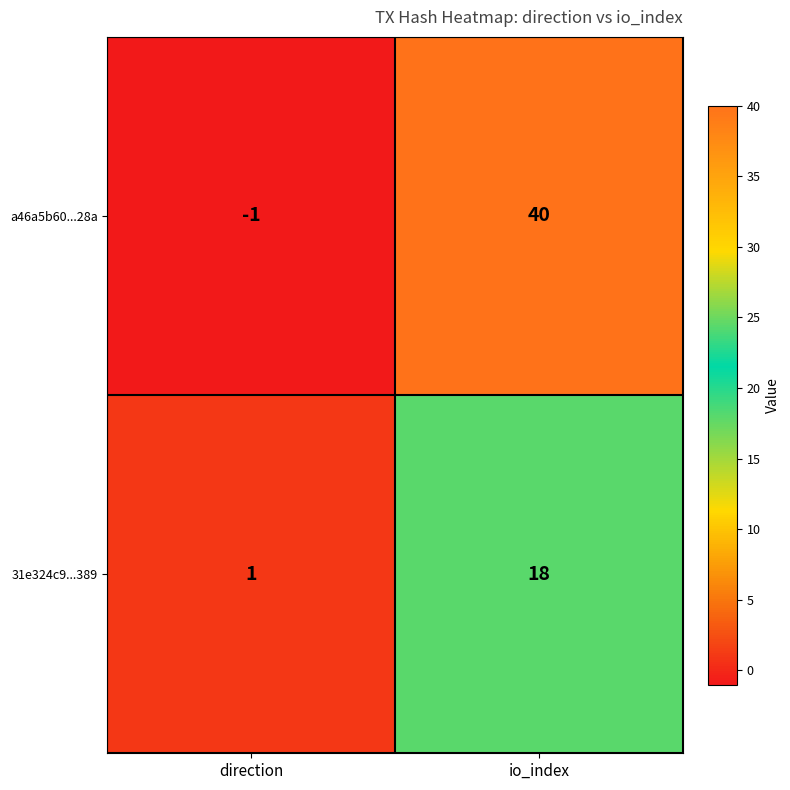

True or false: 31e324c9...389 has a value of 1 at direction.

True